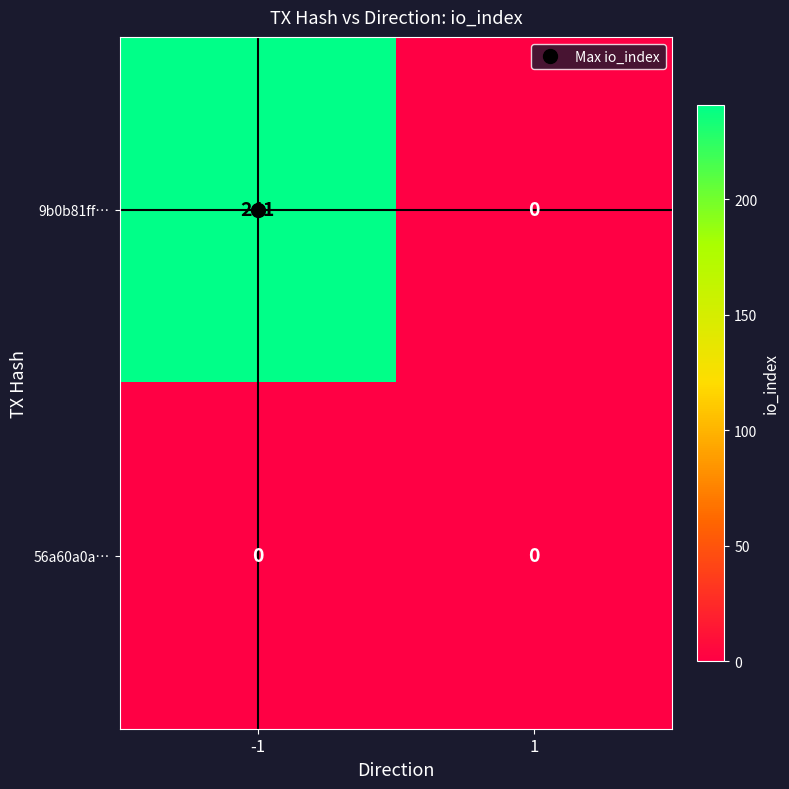

What is the maximum value shown in the chart?

241